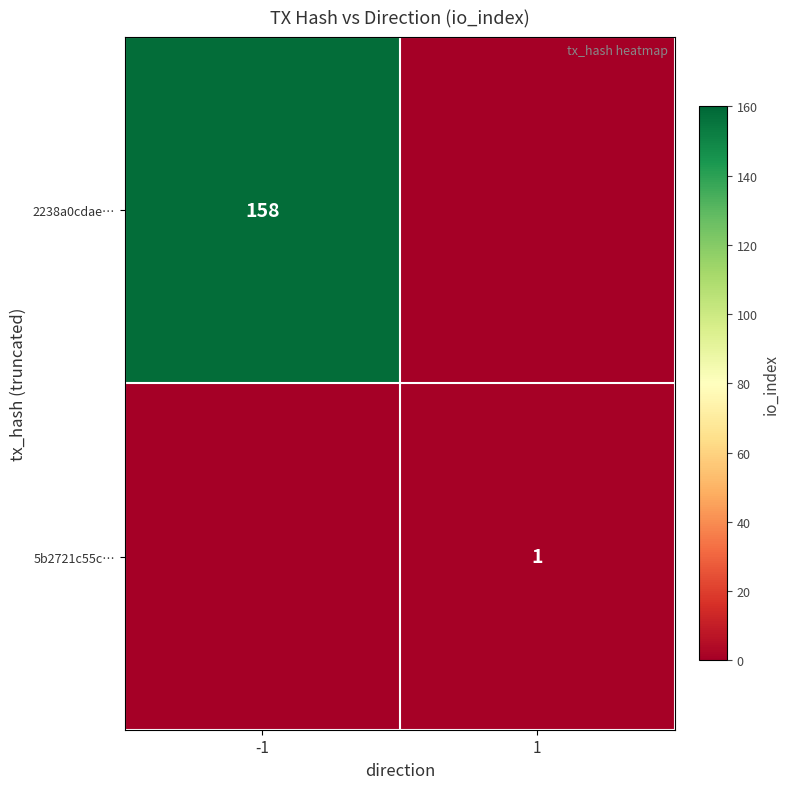

Is the value of 2238a0cdae… at -1 greater than the value of 5b2721c55c… at 1?

Yes